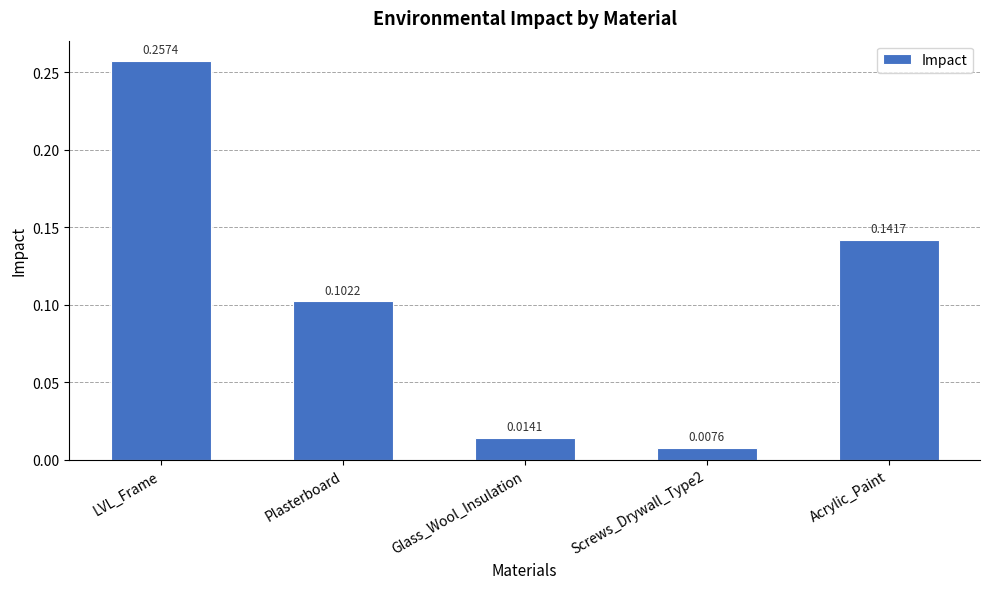

Does the chart contain stacked bars?

No